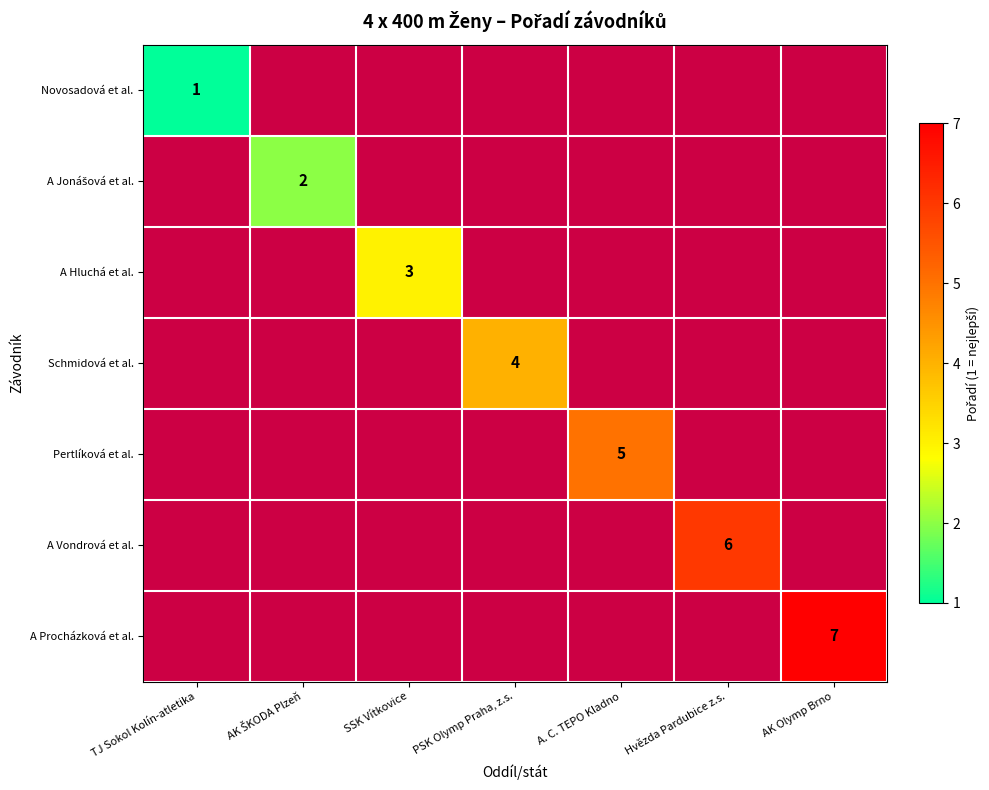

The A Hluchá et al. series shows 3 at SSK Vítkovice. True or false?

True